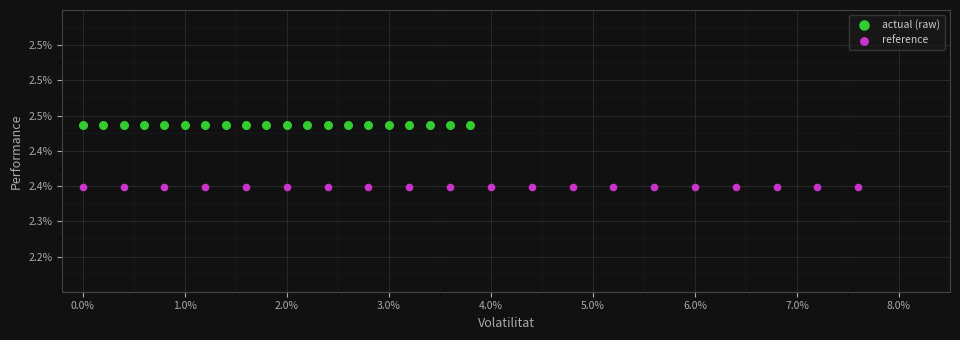

What are all the series names shown in the legend?

actual (raw), reference